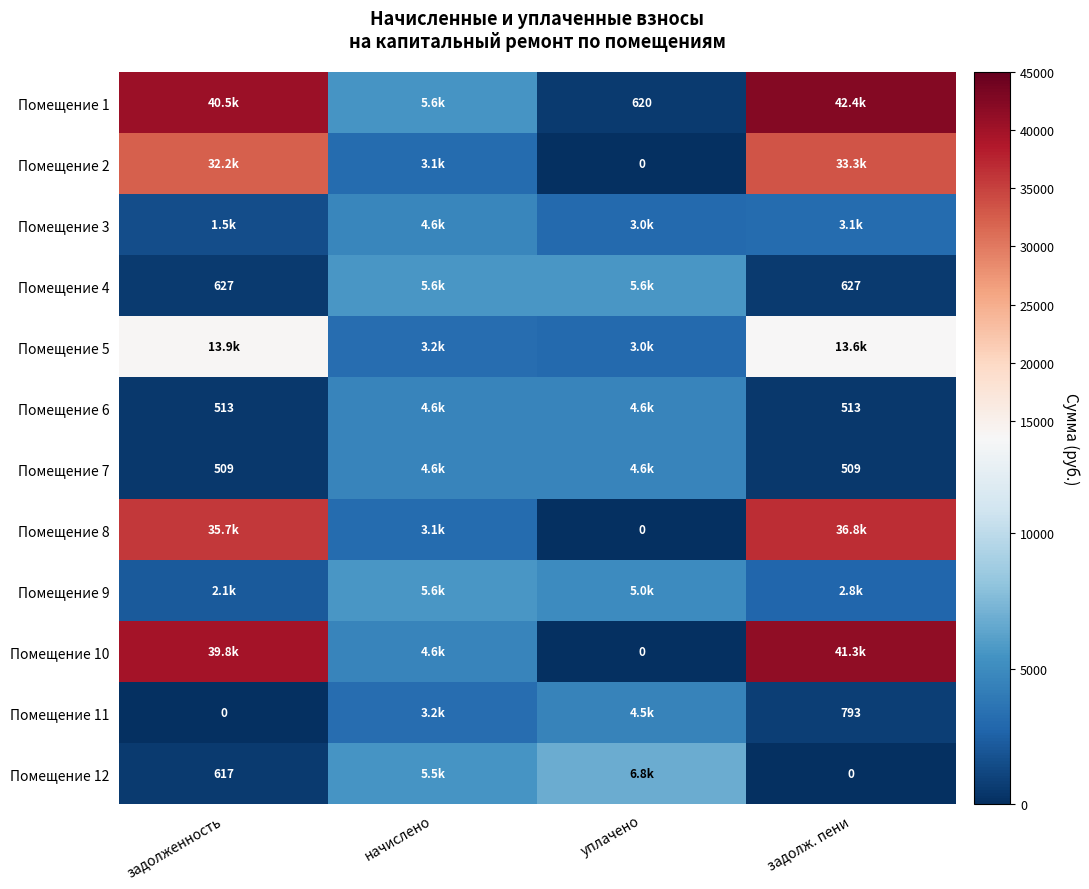

The value of Помещение 1 at задолж. пени is 42397.0. True or false?

True